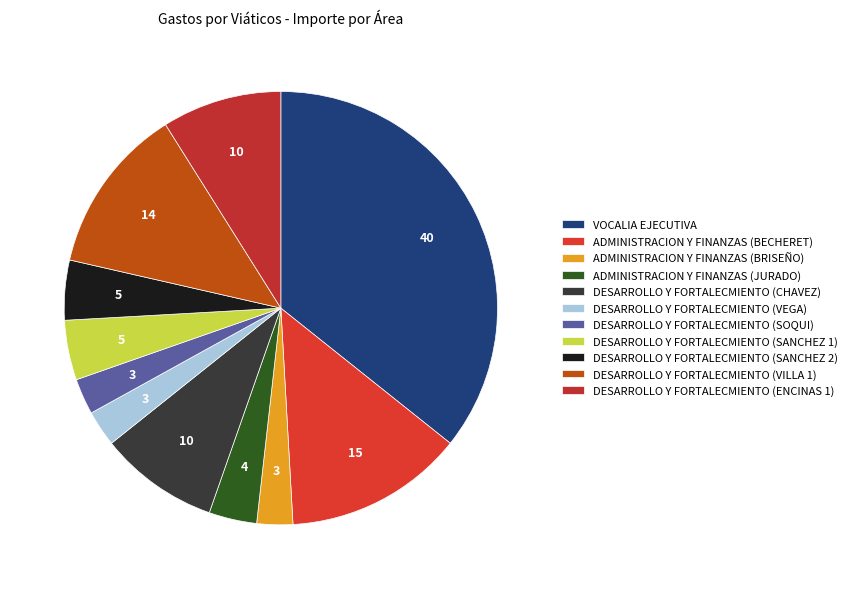

Combined, do DESARROLLO Y FORTALECMIENTO (VEGA) and DESARROLLO Y FORTALECMIENTO (SANCHEZ 2) account for over 50%?

No